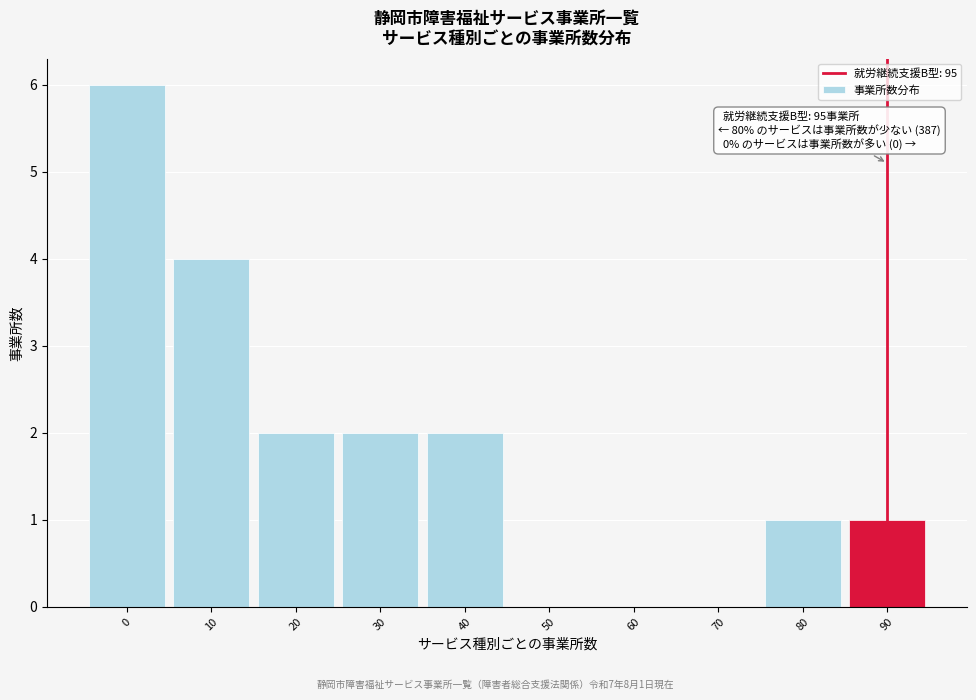

Reading right to left, list all the values displayed in this chart.

90=1	80=1	70=0	60=0	50=0	40=2	30=2	20=2	10=4	0=6